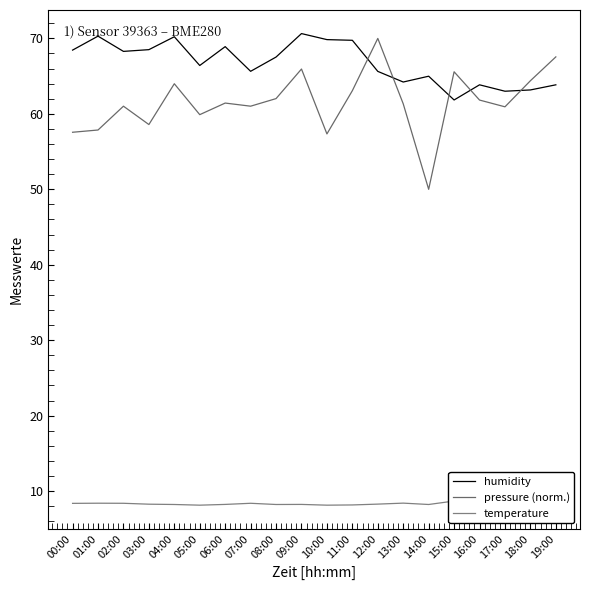

What is the value of the pressure (norm.) point at the 8th from the left?

61.0